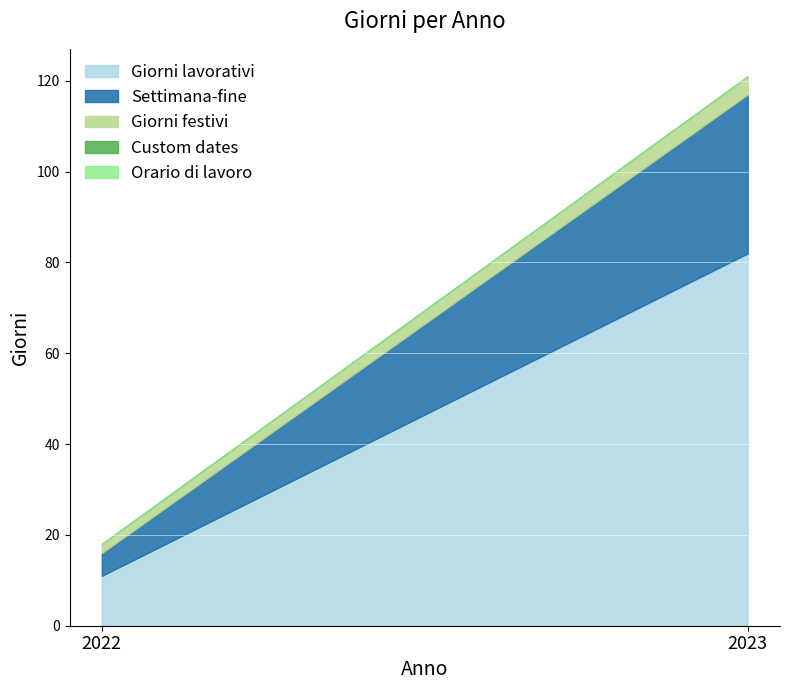

Reading left to right, what are all the values shown in this chart?

Giorni lavorativi: 11	82
Settimana-fine: 5	35
Giorni festivi: 2	4
Custom dates: 0	0
Orario di lavoro: 0	0